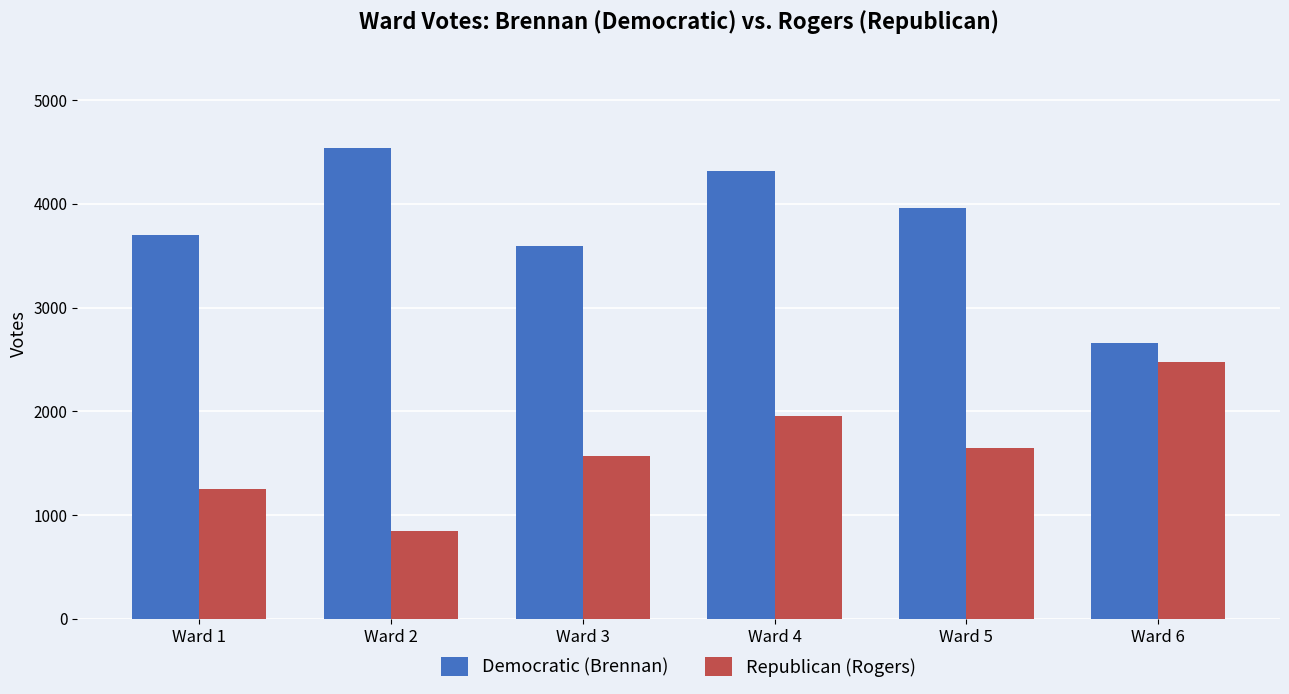

What is the difference between the Republican (Rogers) values at Ward 6 and Ward 1?

1222